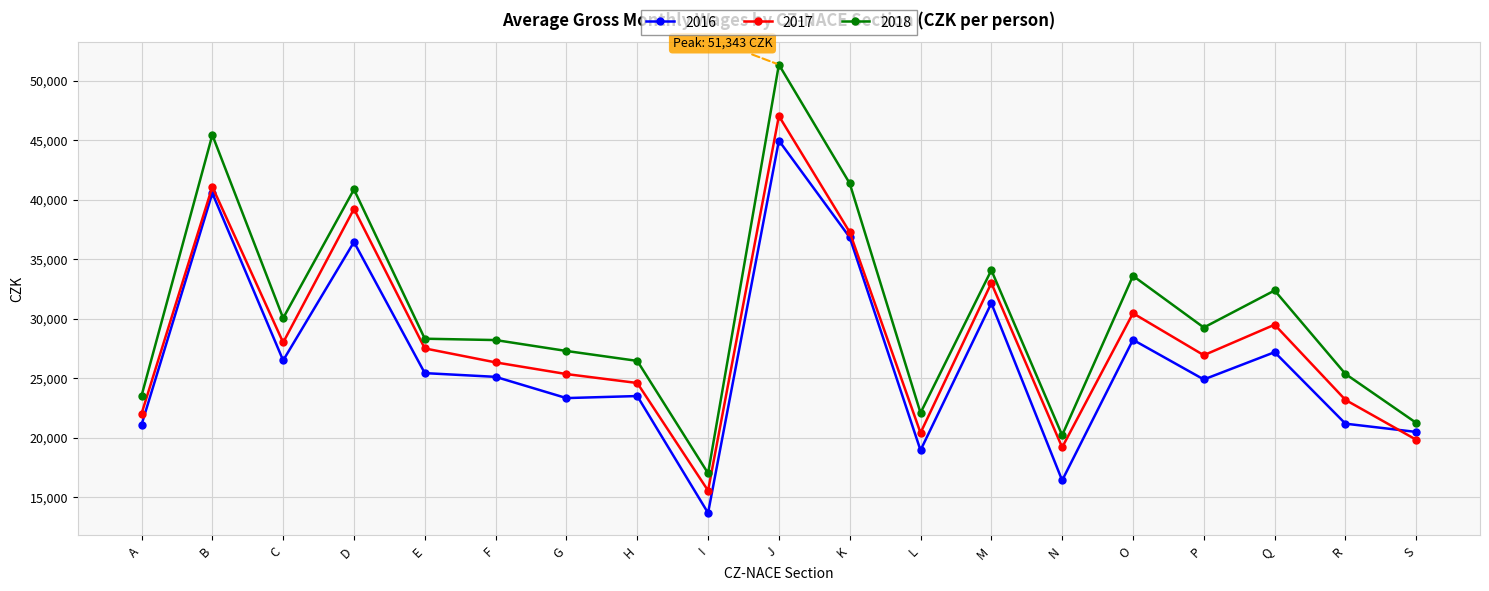

True or false: 2016 has a value of 16418 at N.

True